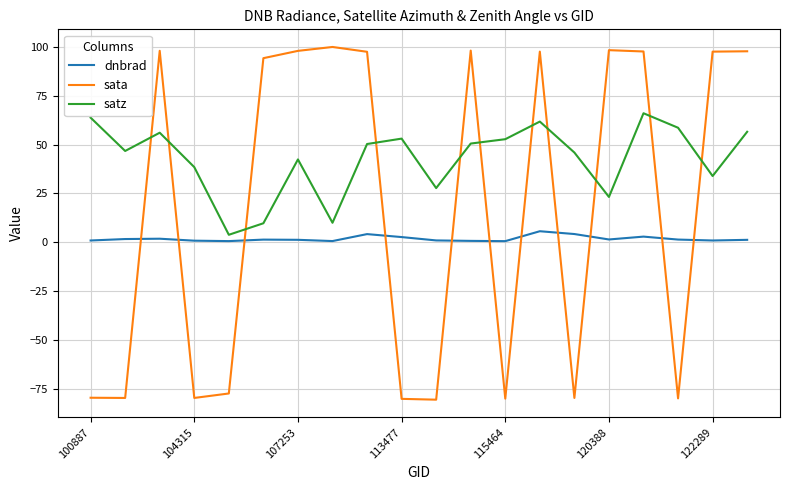

Rank the series by their maximum value, from highest to lowest.

sata, satz, dnbrad